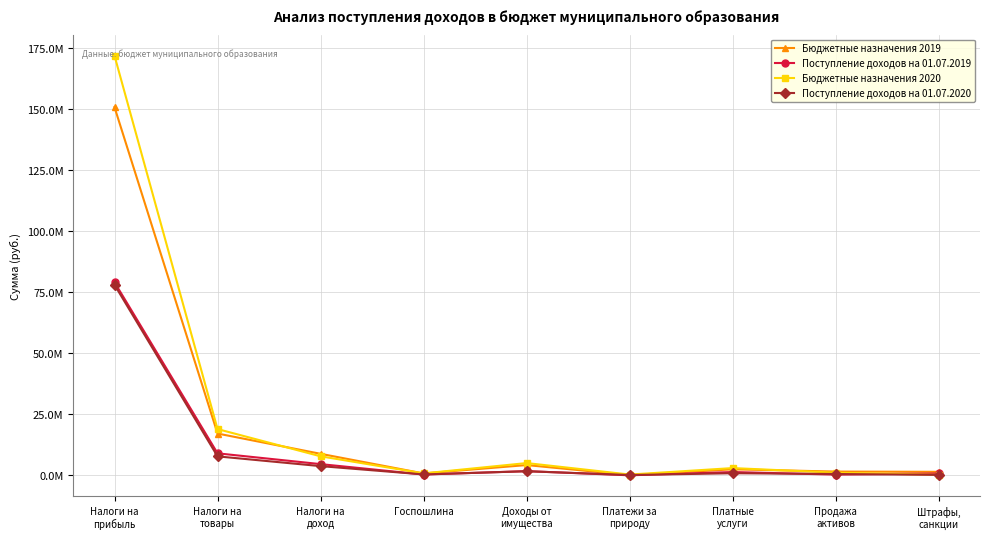

Does the chart have visible grid lines?

Yes